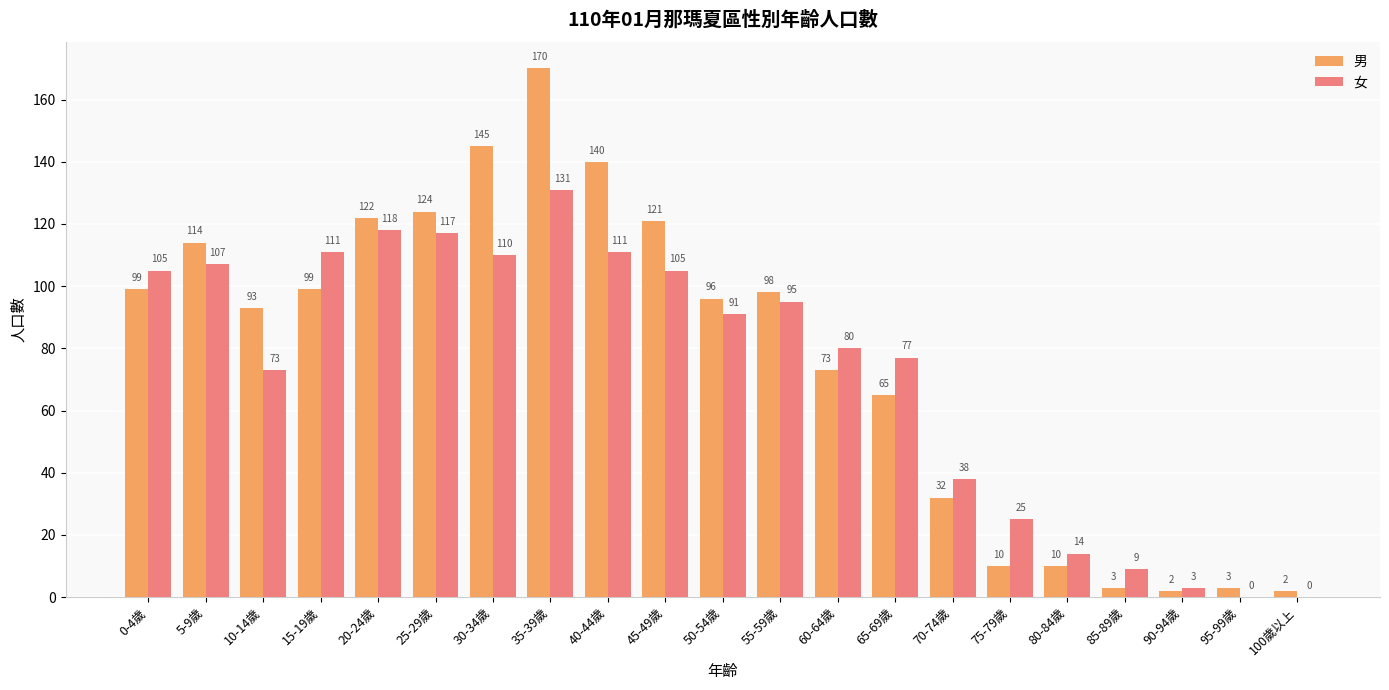

Is it true that 男 equals 140 at 40-44歲?

True